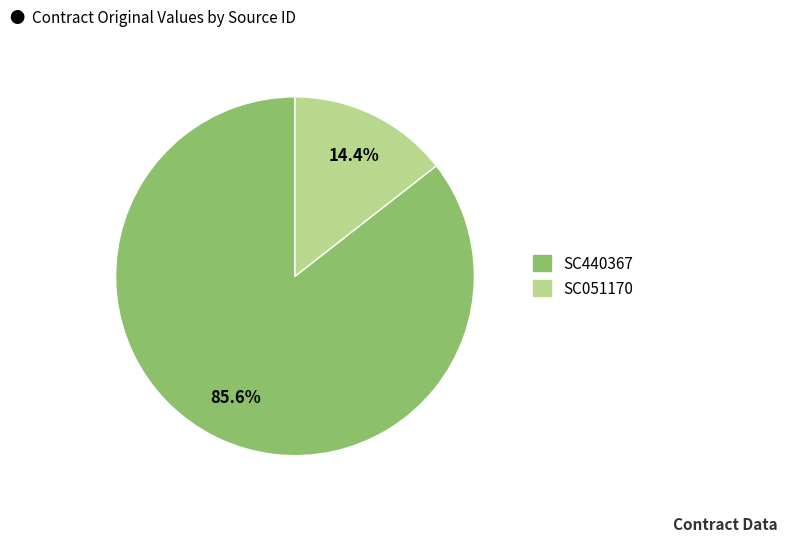

Which has a higher value, SC440367 or SC051170?

SC440367